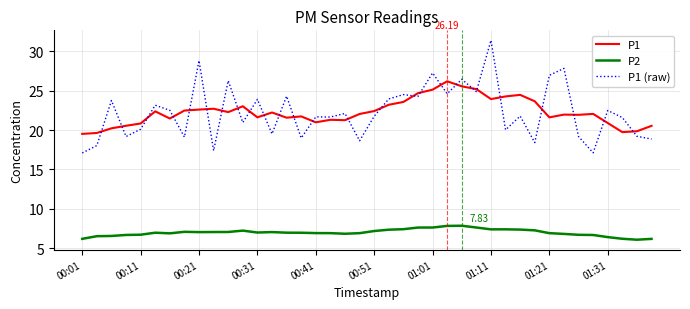

In P2, how many points are lower than both neighbors (excluding endpoints)?

6